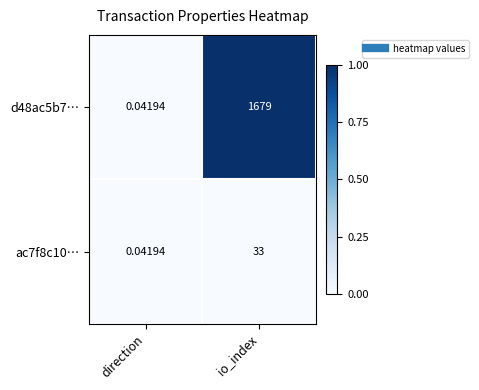

At which category does the chart reach its minimum across all series?

direction